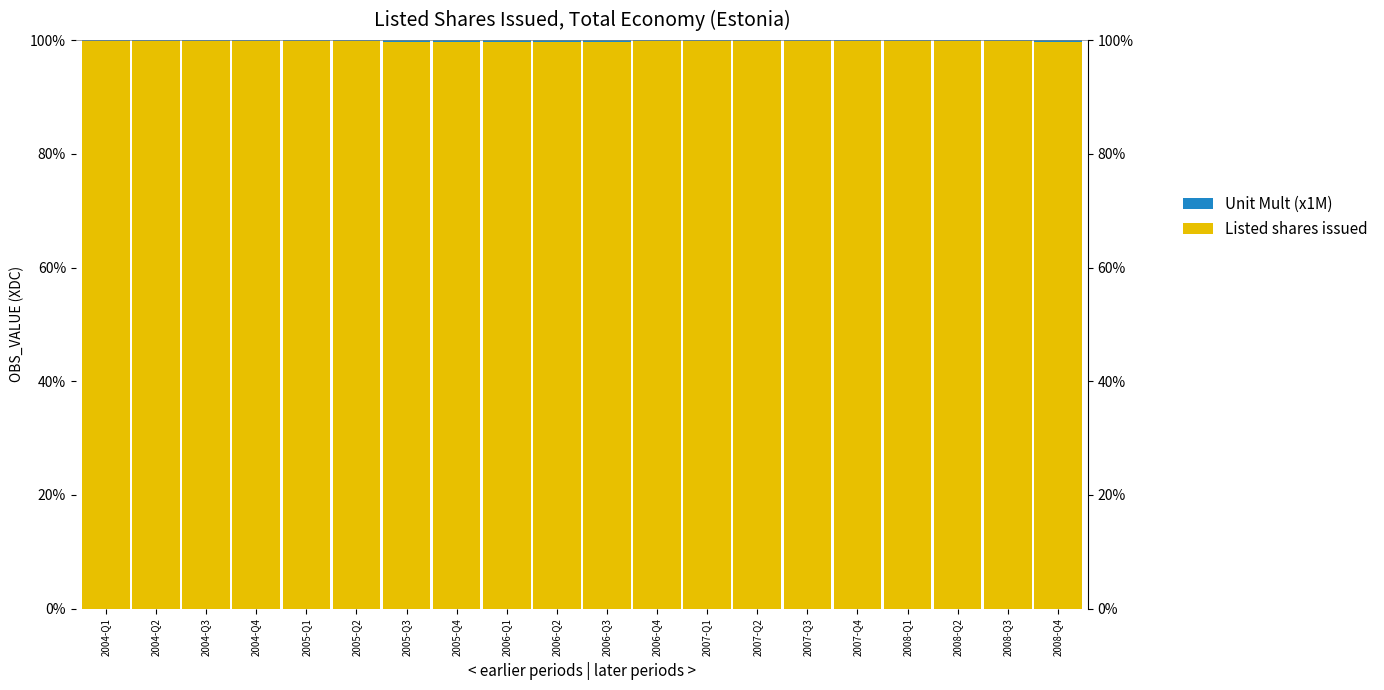

Which series changed the most between 2005-Q2 and 2005-Q4?

Unit Mult (x1M)